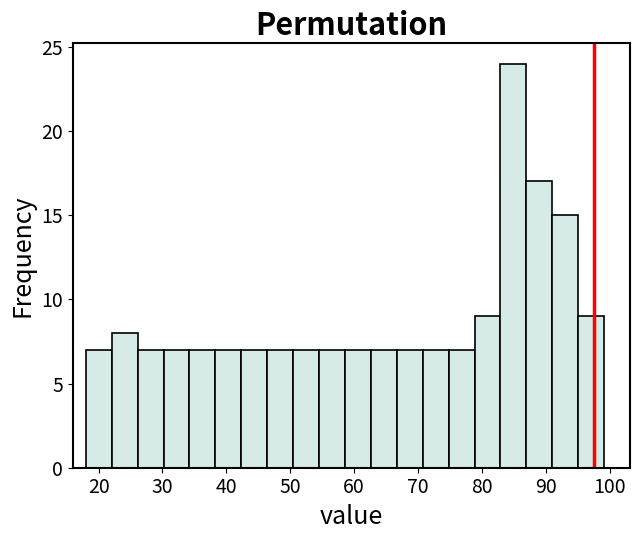

Reading left to right, transcribe this chart: for each bar, give the range it covers on the x-axis and its height. Neither the bar edges nor the heights are printed on the chart, so give them approximately, as read against the axes.

18 to 22: 7
22 to 26: 8
26 to 30: 7
30 to 34: 7
34 to 38: 7
38 to 42: 7
42 to 46: 7
46 to 50: 7
50 to 54: 7
54 to 59: 7
59 to 63: 7
63 to 67: 7
67 to 71: 7
71 to 75: 7
75 to 79: 7
79 to 83: 9
83 to 87: 24
87 to 91: 17
91 to 95: 15
95 to 99: 9